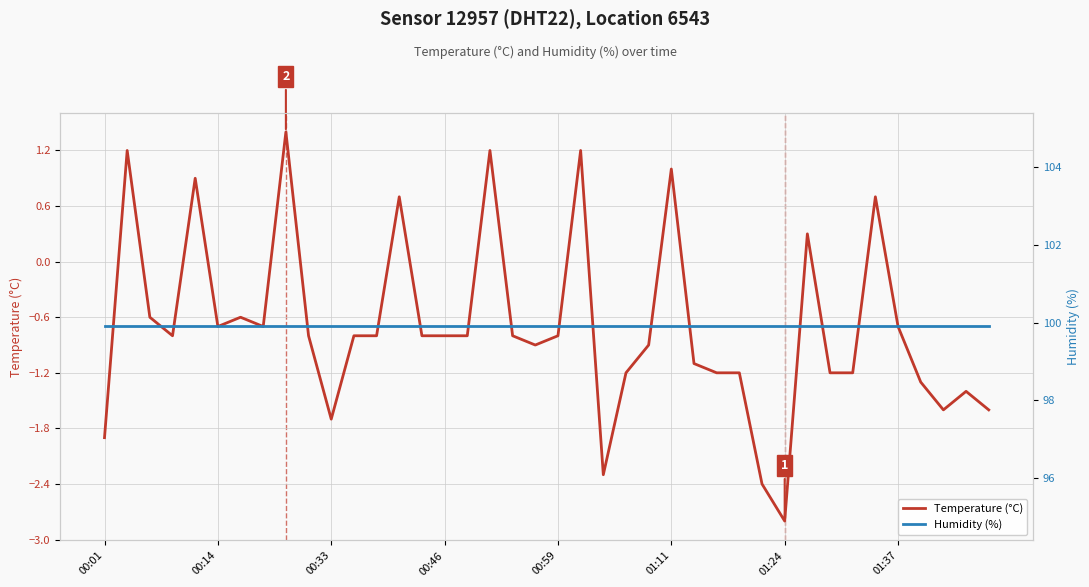

The value of Humidity (%) at 39 is 138.9. True or false?

False